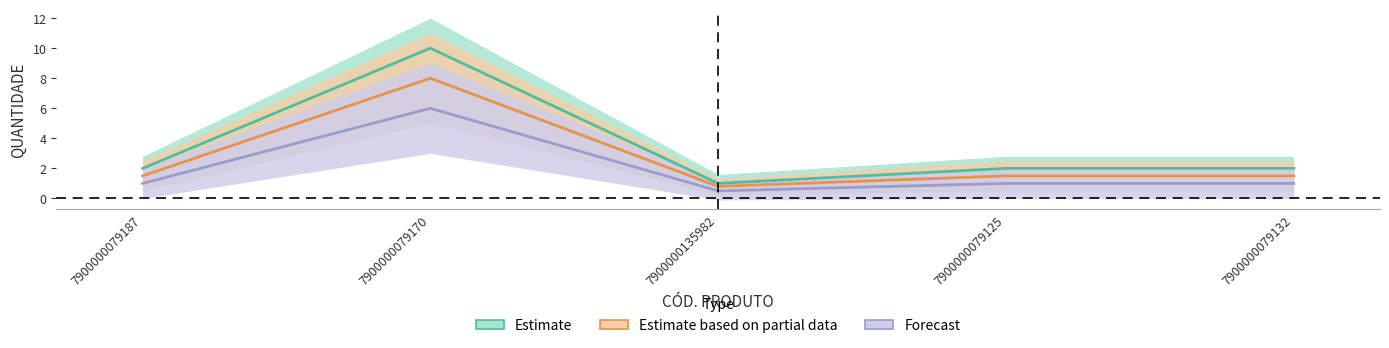

What is the maximum value for Forecast?

6.0